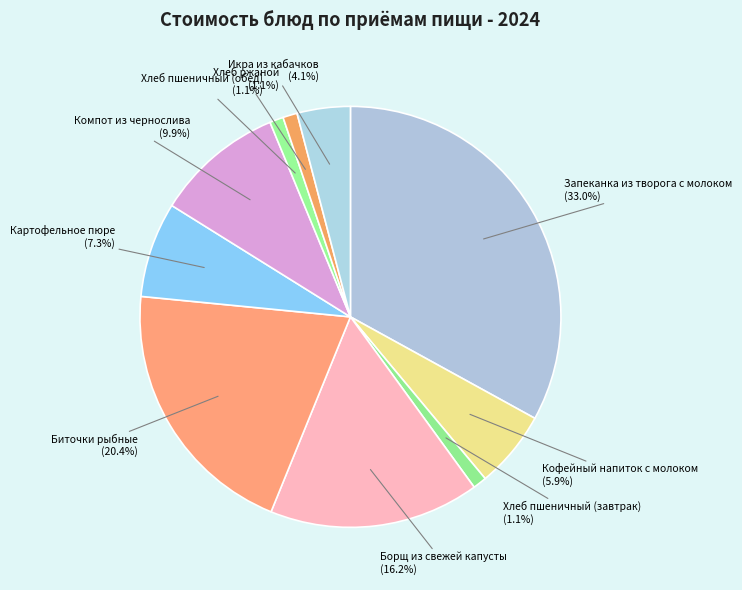

How many segments does this pie chart have?

10